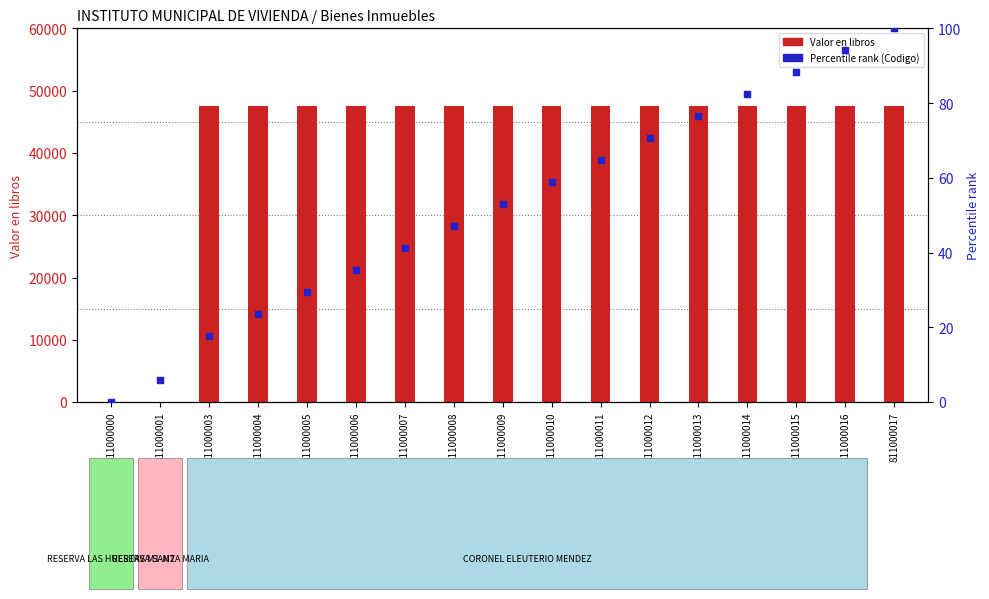

At which category is the sum across all series the highest?

811000017